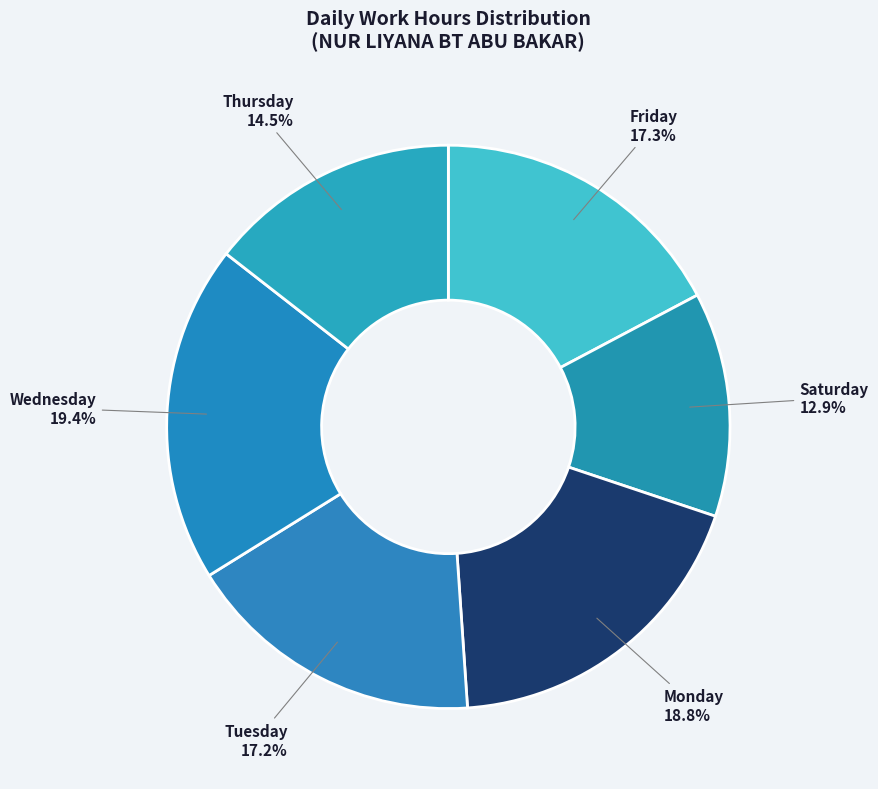

Is Saturday the majority of the pie?

No